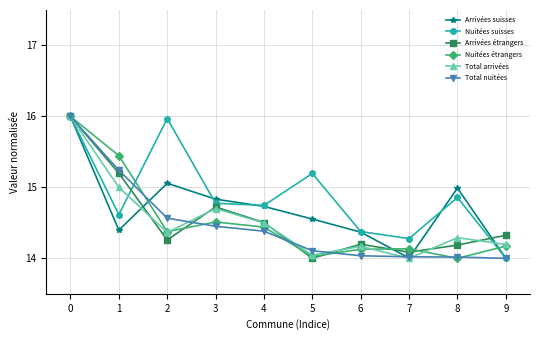

What is the sum of all Total nuitées values?

144.8